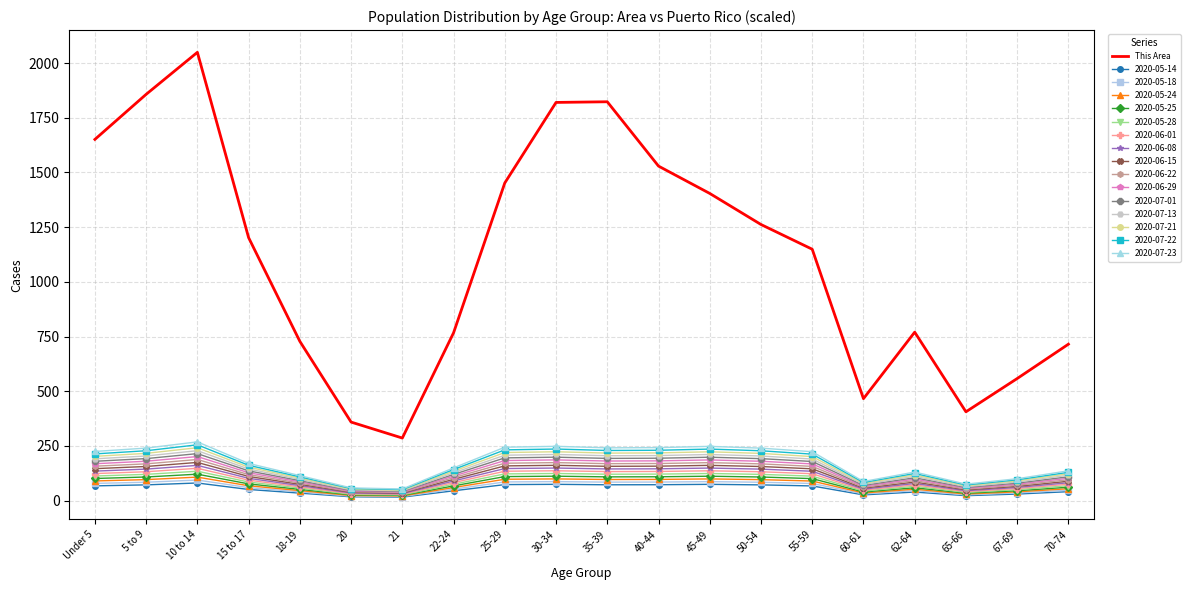

The 2020-07-22 series shows 300.9 at 50-54. True or false?

False